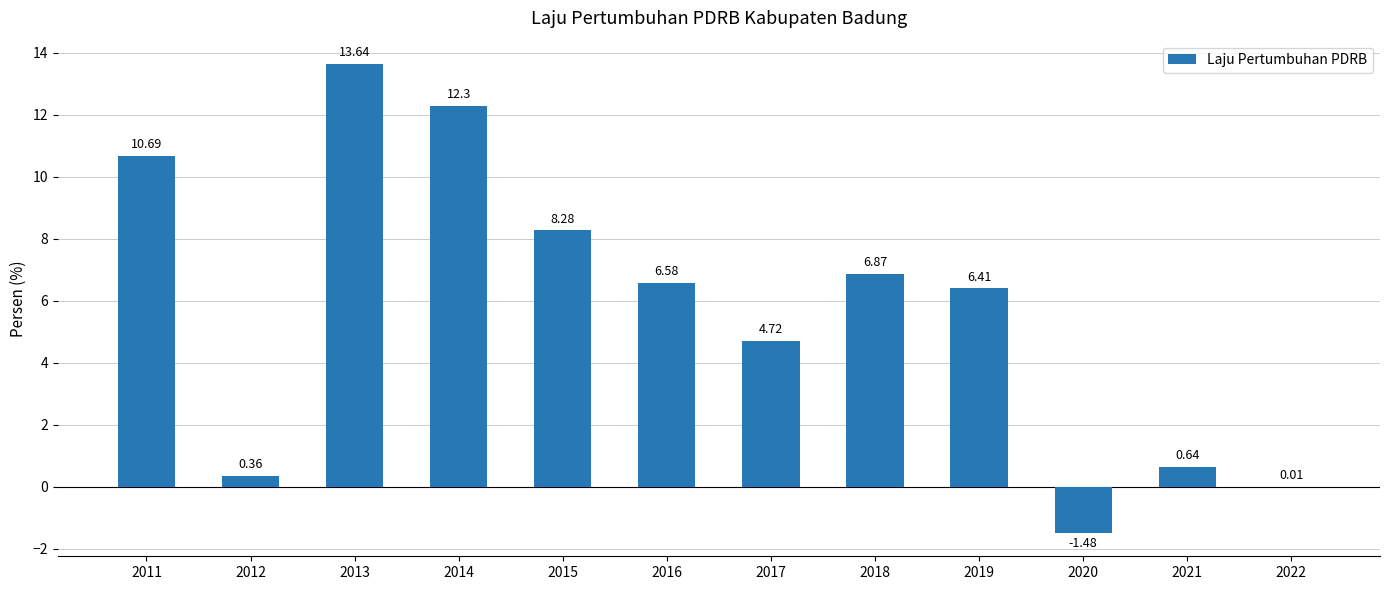

Approximately how many times larger is the value at 2019 compared to 2014?

0.5